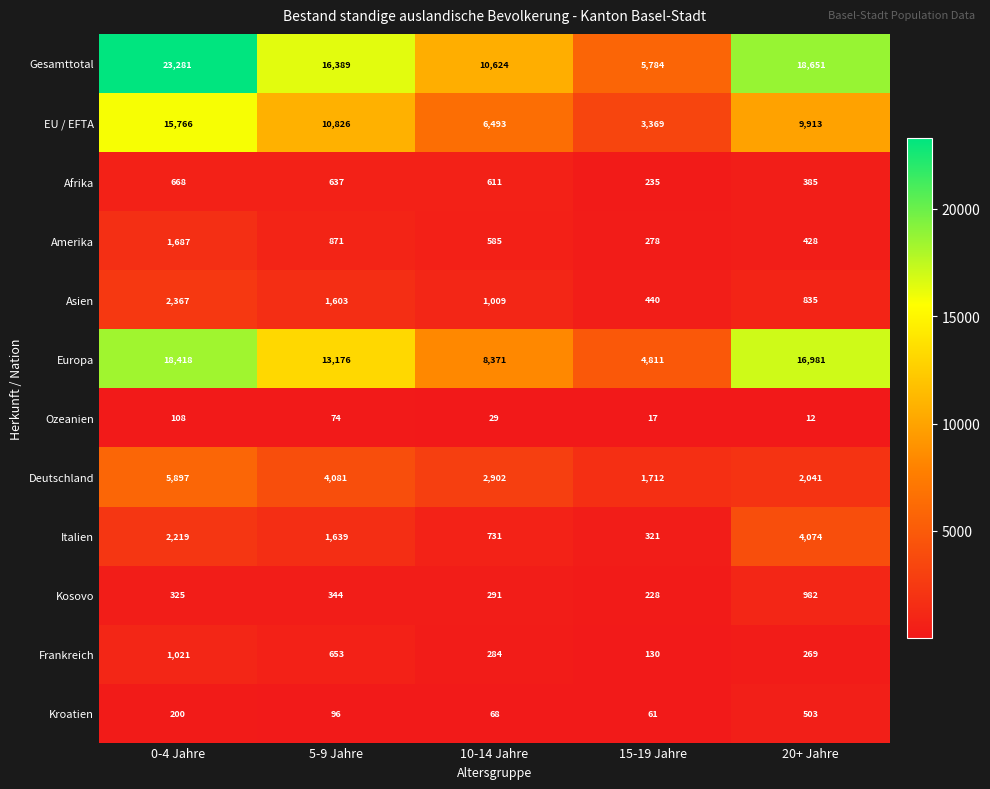

Rank the categories by EU / EFTA value from lowest to highest.

15-19 Jahre, 10-14 Jahre, 20+ Jahre, 5-9 Jahre, 0-4 Jahre